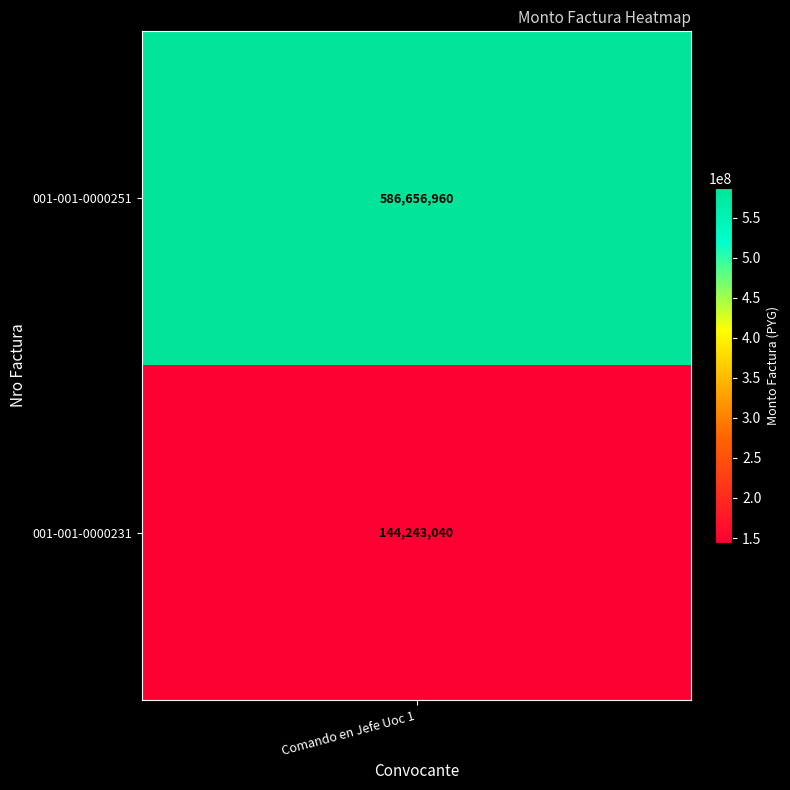

Reading left to right, extract all data points from this chart.

586656960	144243040